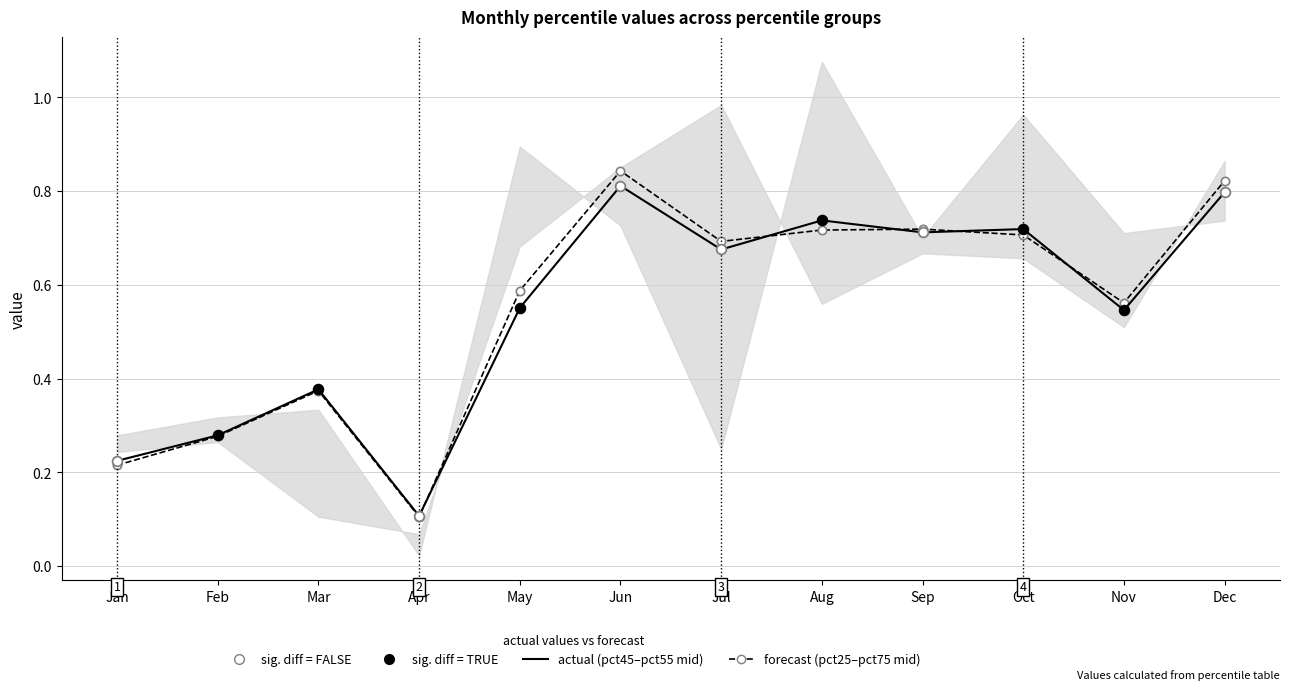

What is the value of the 1st point from the left?

0.2